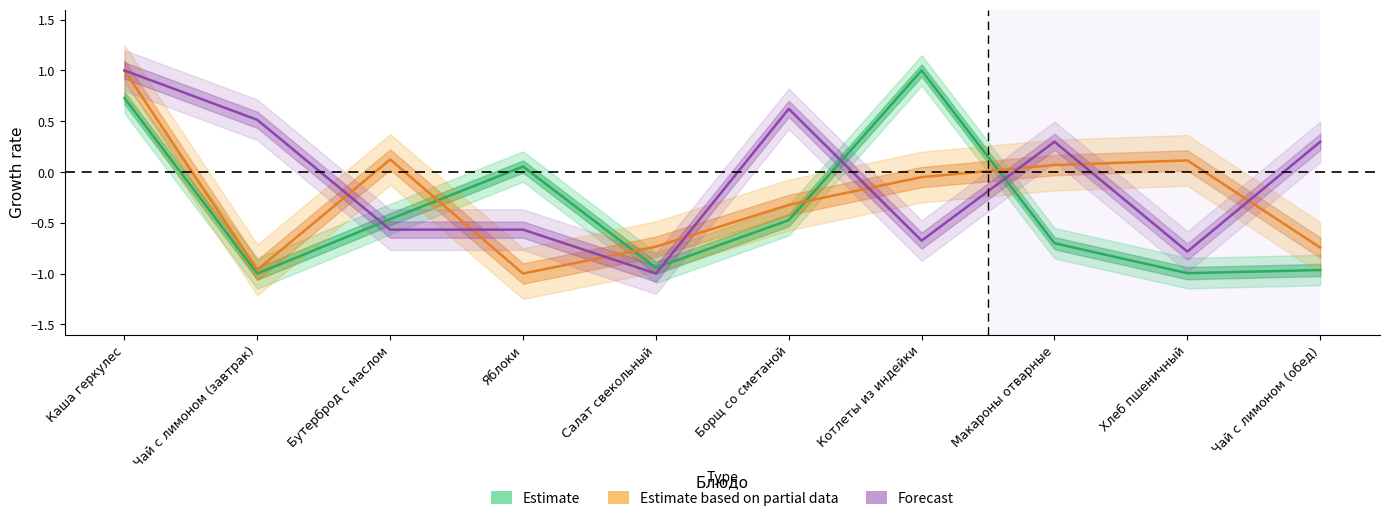

Rank the series at Бутерброд с маслом from highest to lowest value.

Estimate based on partial data, Estimate, Forecast